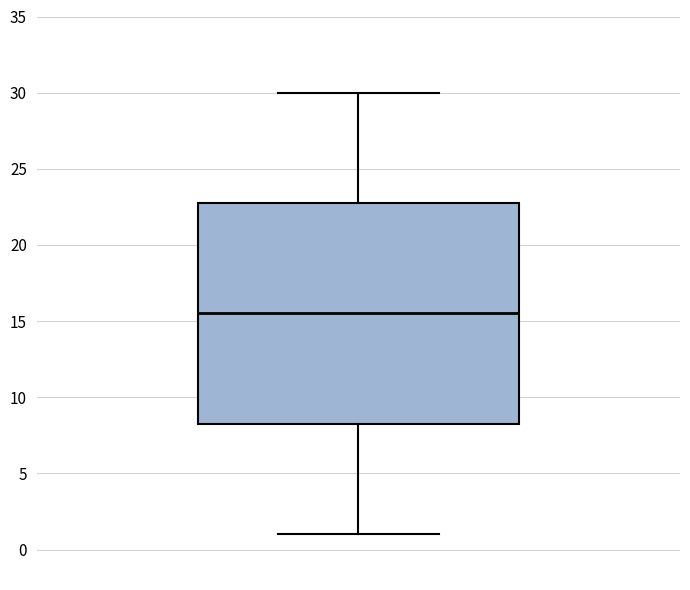

Transcribe this box plot: give where the median line is, the range the box spans, and where the two whiskers end, as read against the y-axis. The values are not printed on the chart, so give them approximately, as read against the axis.

median 15.5, box 8.5 to 23.0, whiskers 1.0 to 30.0